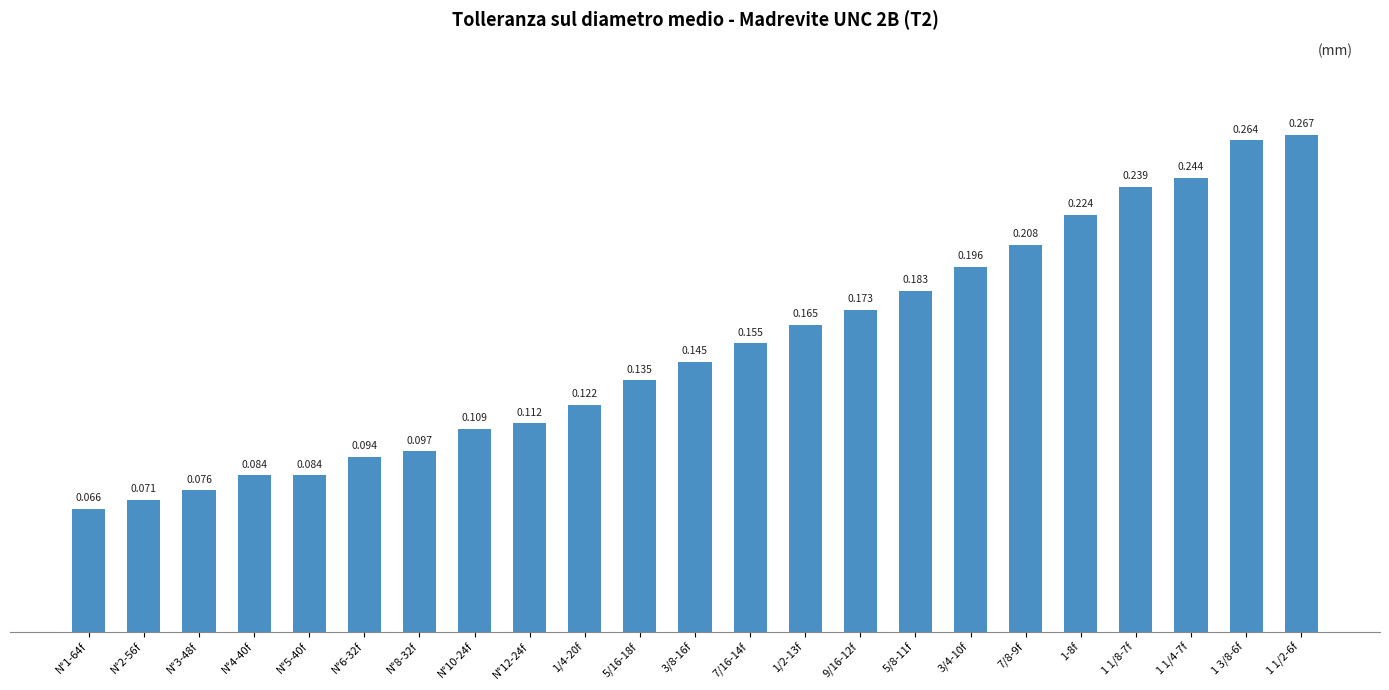

Where is the data nearest to the value 0?

N°1-64f